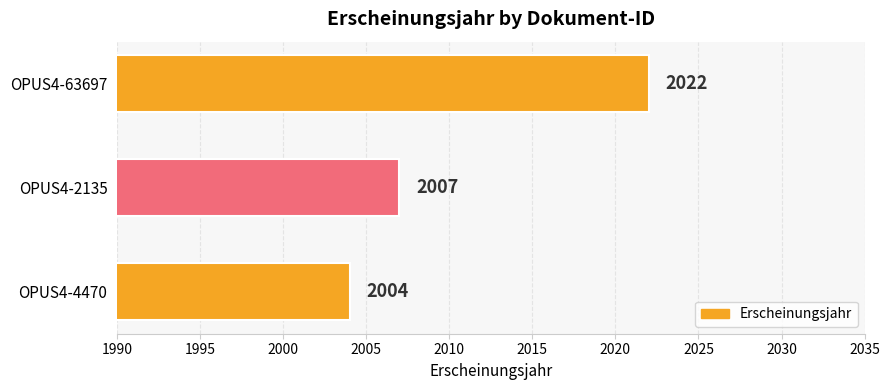

List the labels in order of value, largest first.

OPUS4-63697, OPUS4-2135, OPUS4-4470